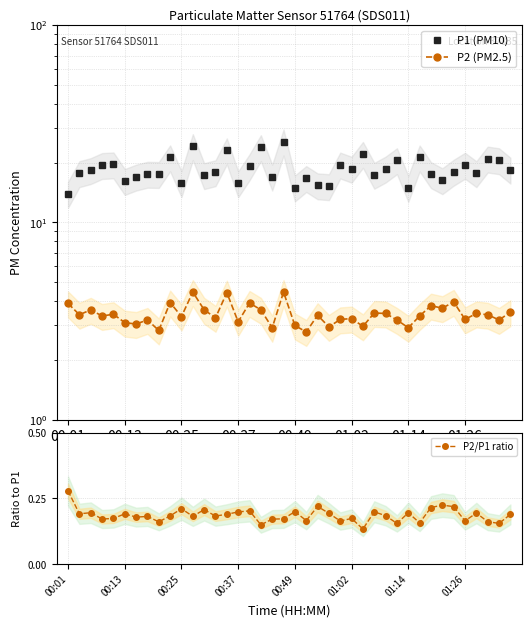

True or false: P2 (PM2.5) and P1 (PM10) cross at least once.

False